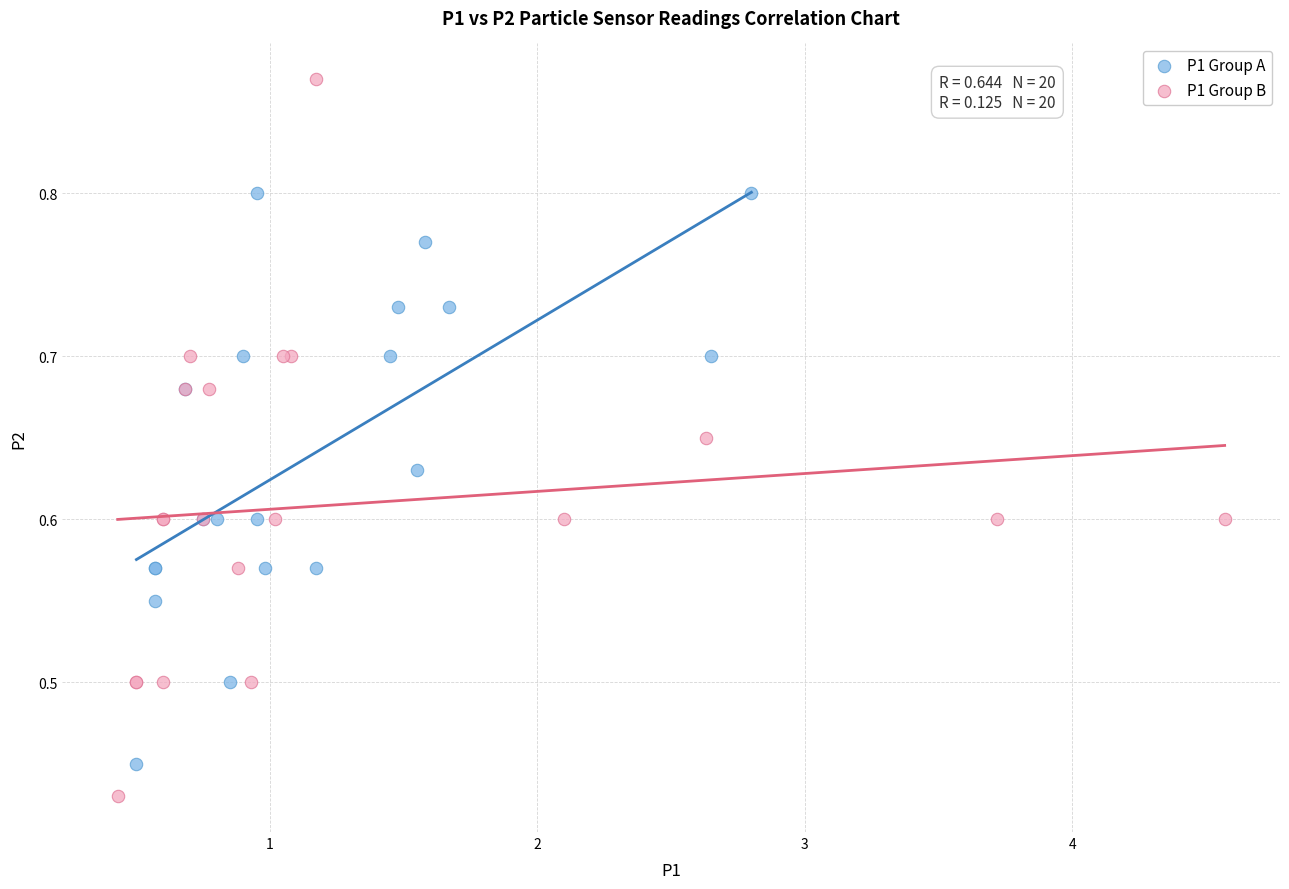

What are all the series names shown in the legend?

P1 Group A, P1 Group B